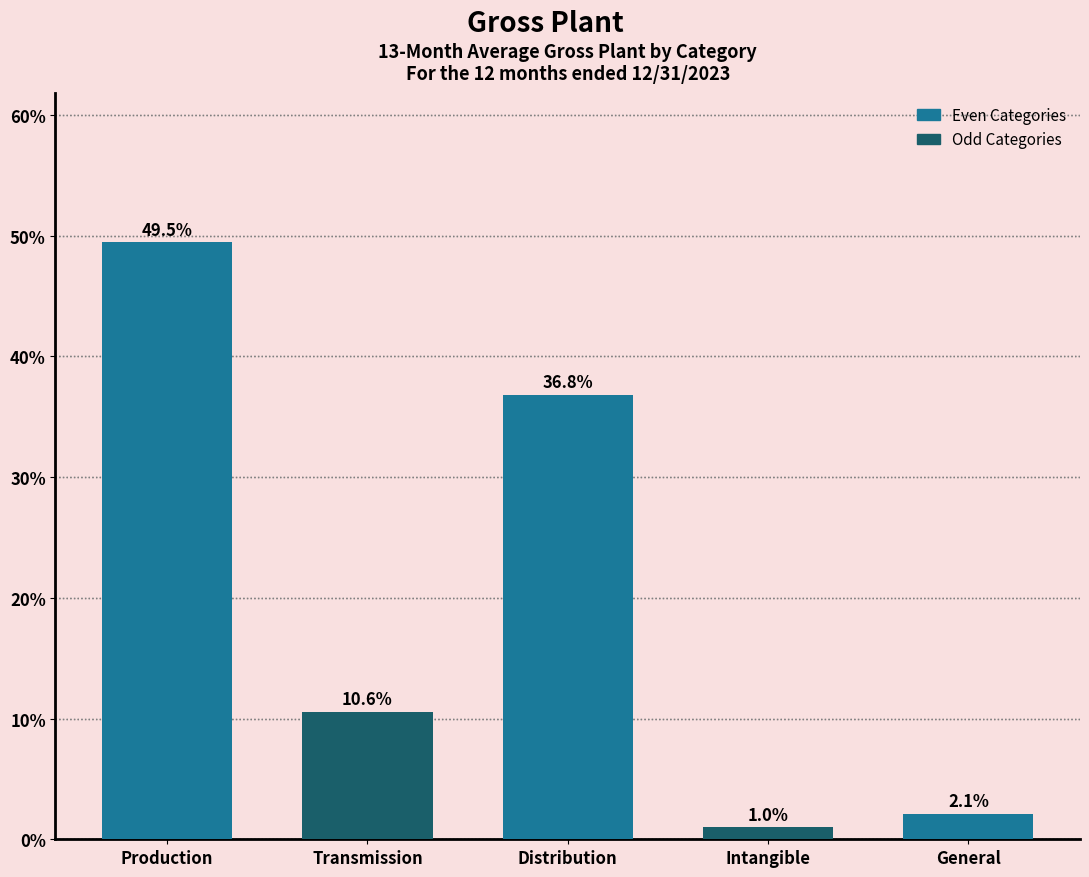

Reading left to right, extract all data points from this chart.

Production=49.5	Transmission=10.6	Distribution=36.8	Intangible=1.0	General=2.1